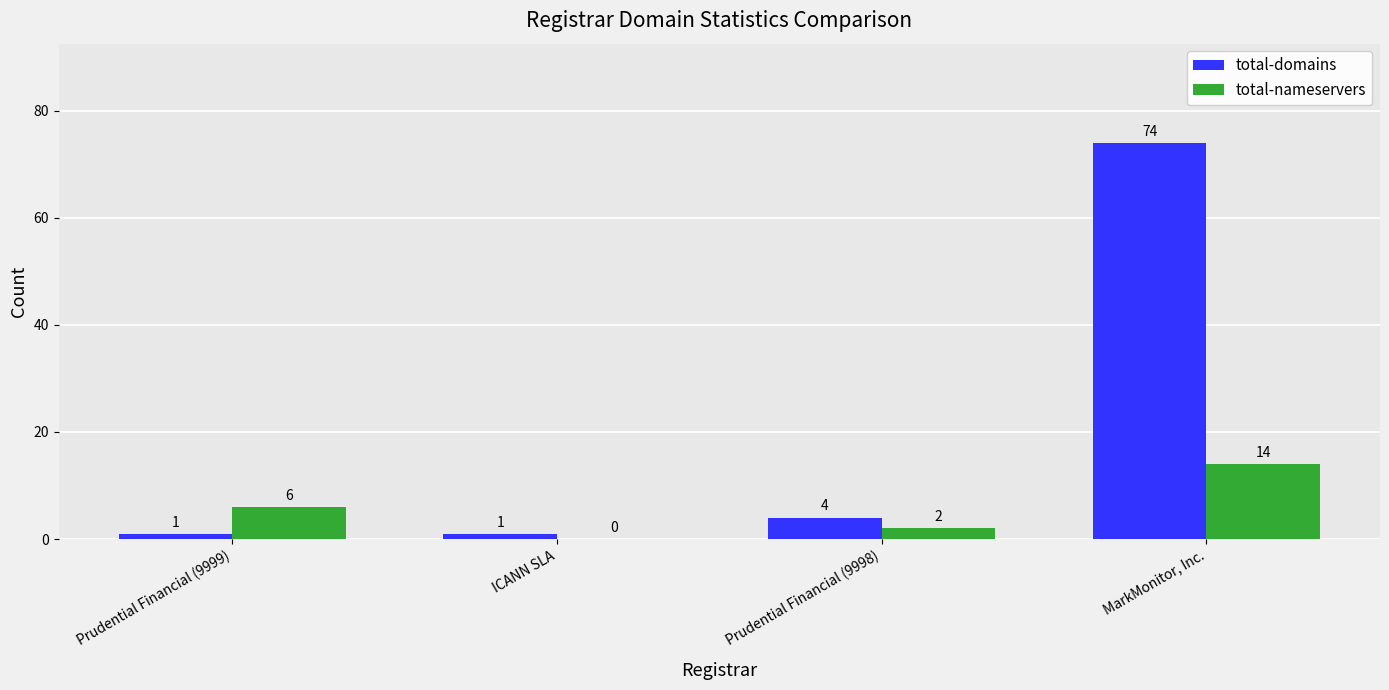

Reading left to right, transcribe all the data shown in this chart.

total-domains: Prudential Financial (9999)=1	ICANN SLA=1	Prudential Financial (9998)=4	MarkMonitor, Inc.=74
total-nameservers: Prudential Financial (9999)=6	ICANN SLA=0	Prudential Financial (9998)=2	MarkMonitor, Inc.=14